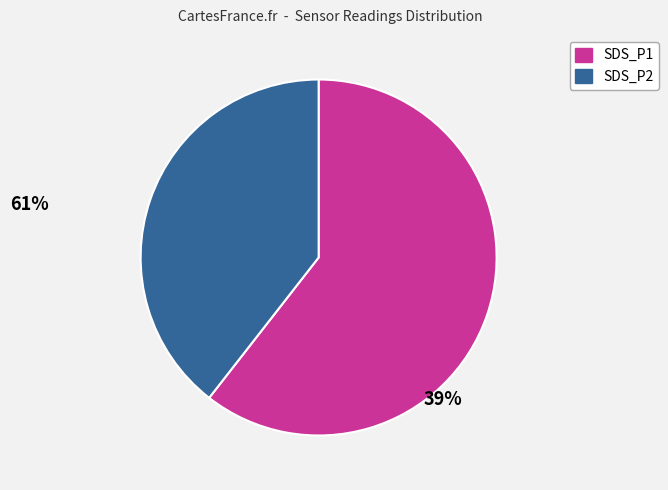

Do SDS_P2 and SDS_P1 together represent more than half of the pie?

Yes